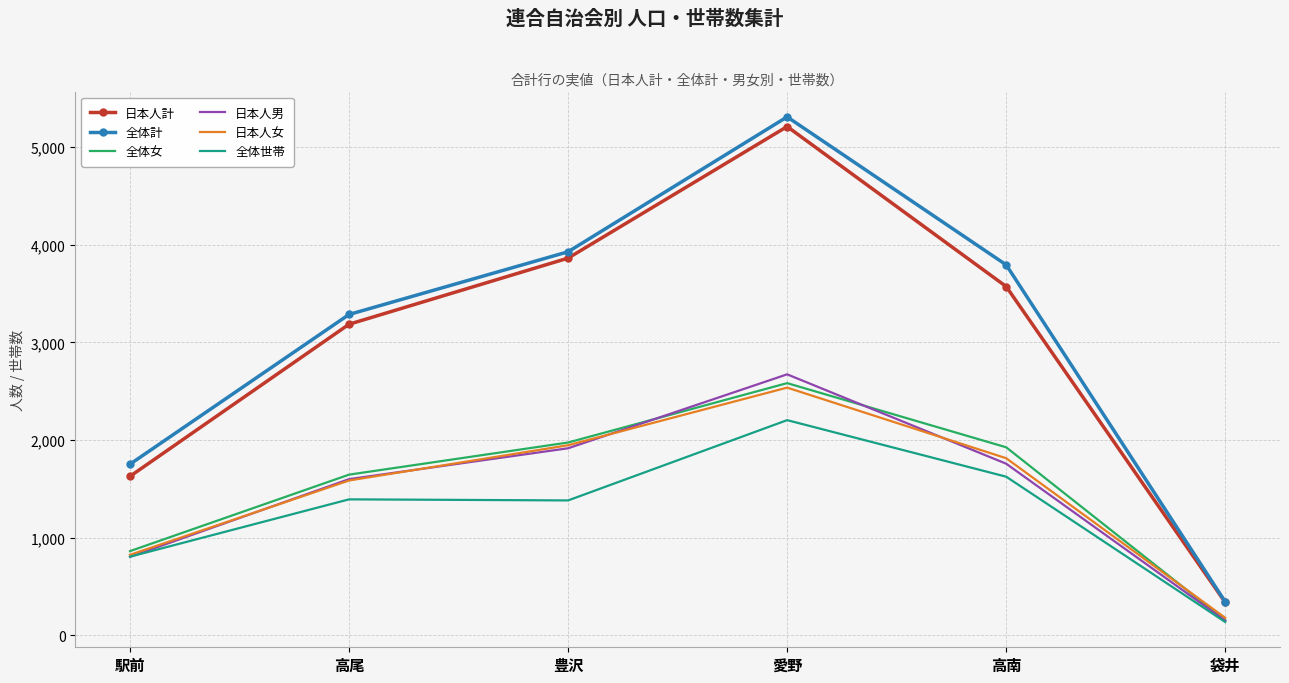

The value of 日本人女 at 豊沢 is 1947. True or false?

True